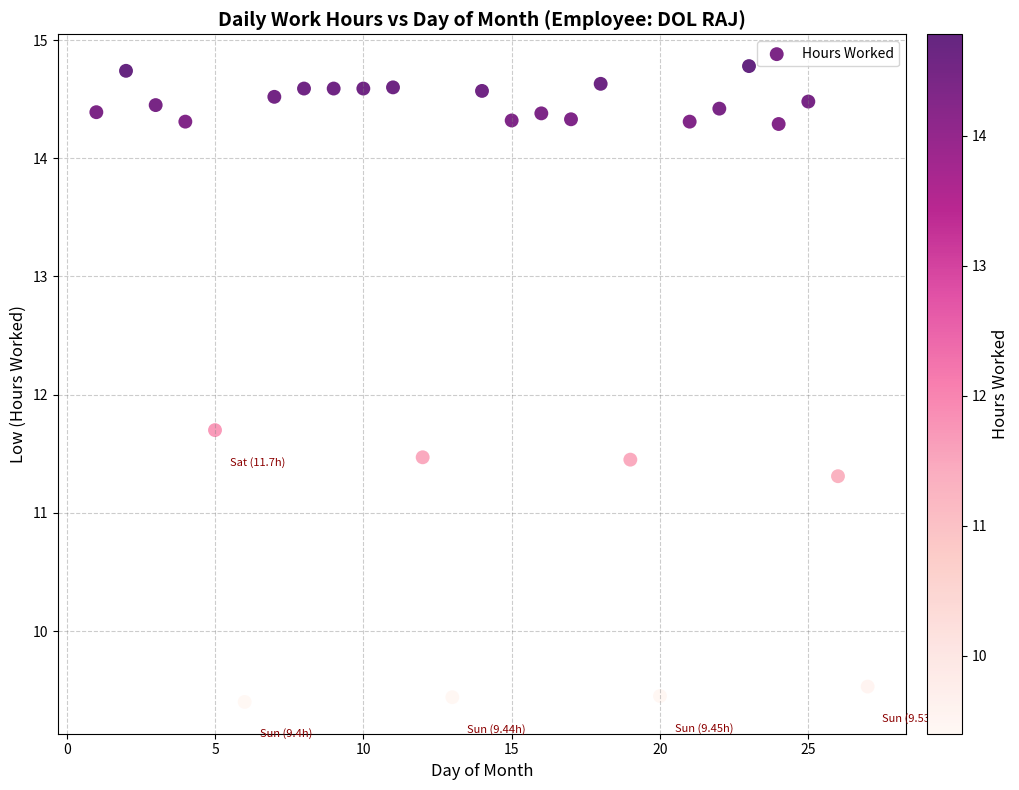

What is the range of Y values (max minus min)?

5.4